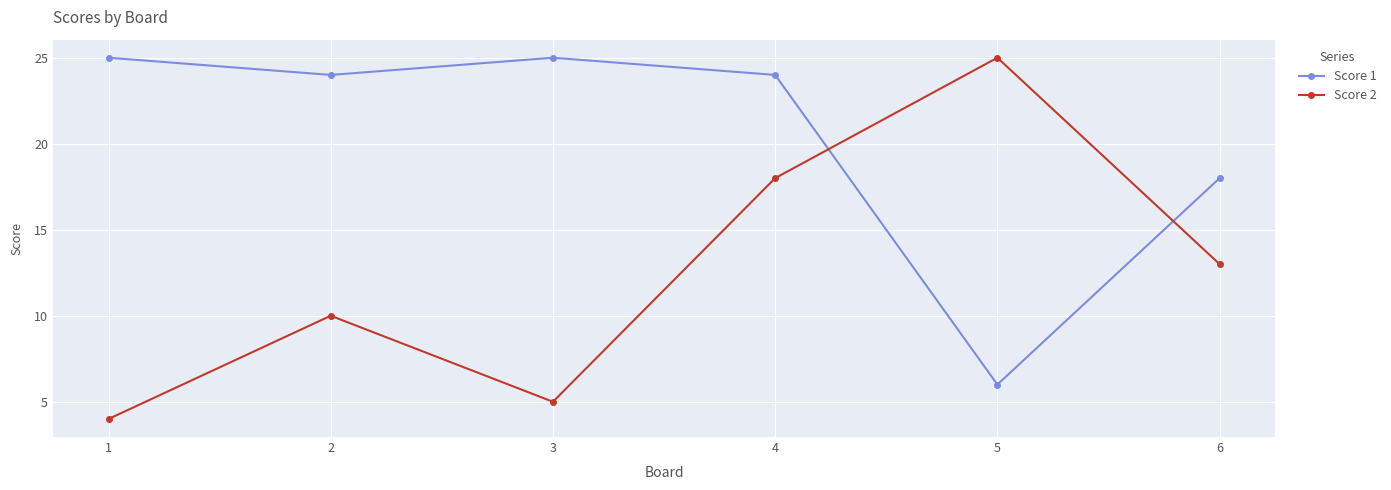

At which label is Score 1 closest to 15?

6